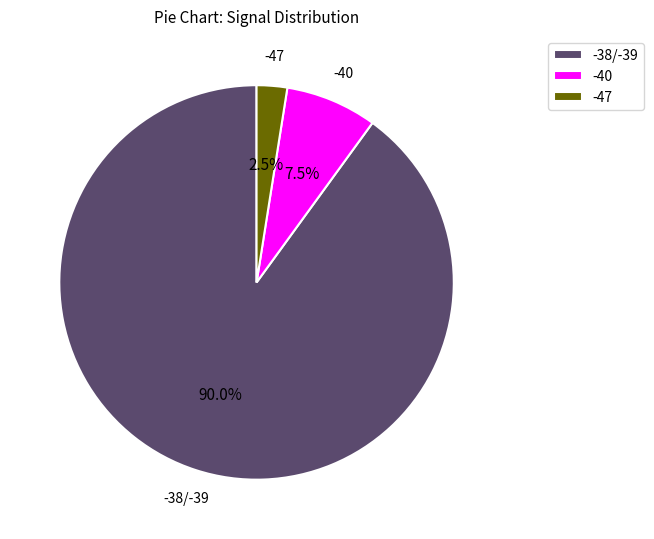

Which slice is the smallest?

-47